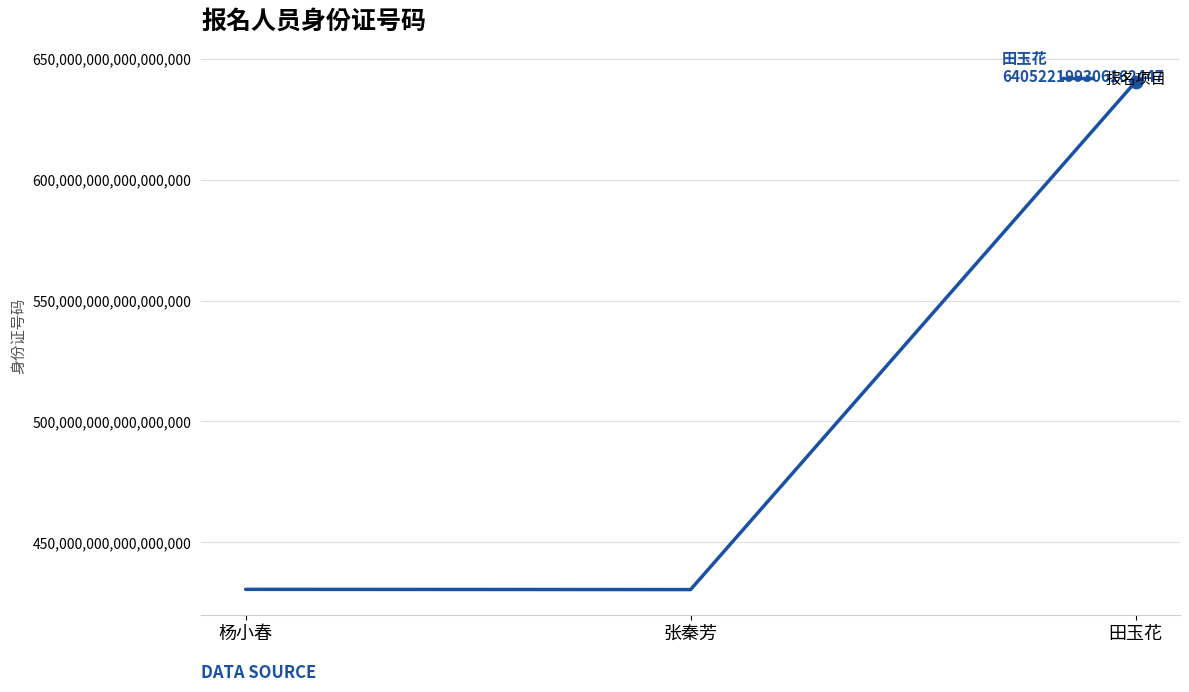

What is the ratio of the value at 张秦芳 to the value at 杨小春?

1.0